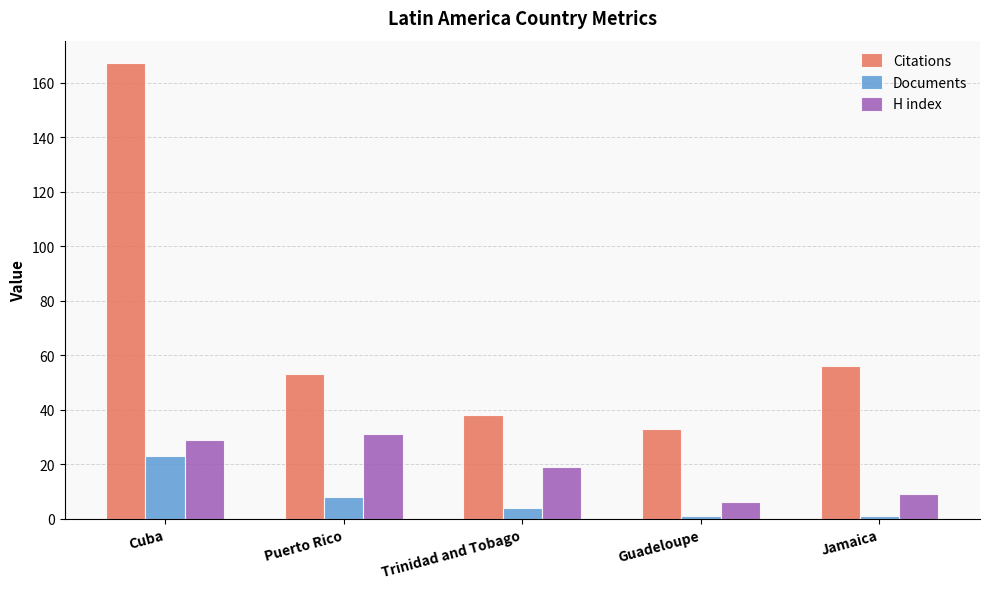

Rank the series by their average value, from highest to lowest.

Citations, H index, Documents